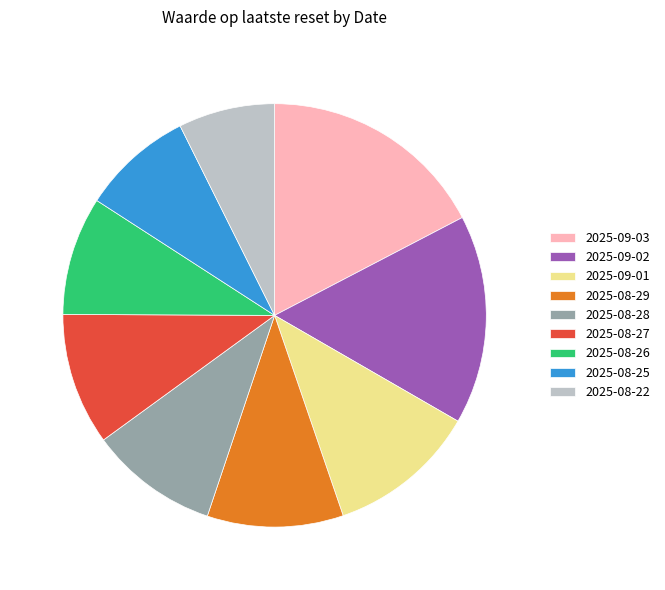

Is it true that 2025-08-25 is 1% of the pie?

False